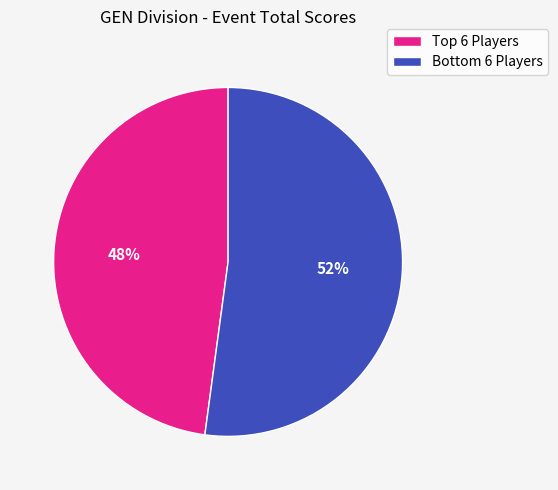

Rank the categories by value from highest to lowest.

Bottom 6 Players, Top 6 Players